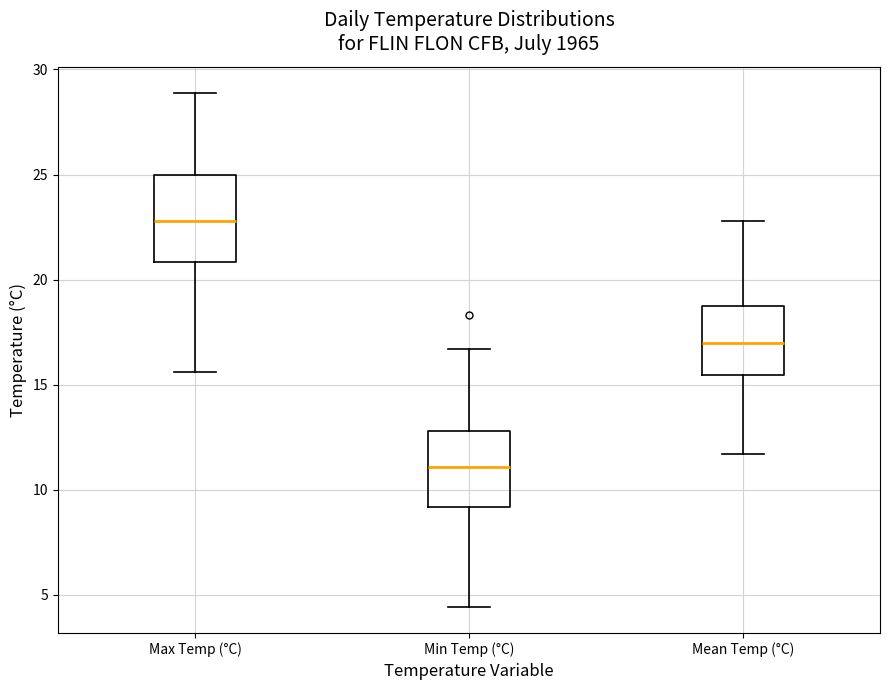

Reading left to right, read every box against the y-axis: the position of its median line, the range the box covers, and the ends of its whiskers. The values are not printed on the chart, so give them approximately, as read against the axis.

Max Temp (°C): median 23.0, box 21.0 to 25.0, whiskers 15.5 to 29.0
Min Temp (°C): median 11.0, box 9.0 to 13.0, whiskers 4.5 to 16.5
Mean Temp (°C): median 17.0, box 15.5 to 19.0, whiskers 11.5 to 23.0